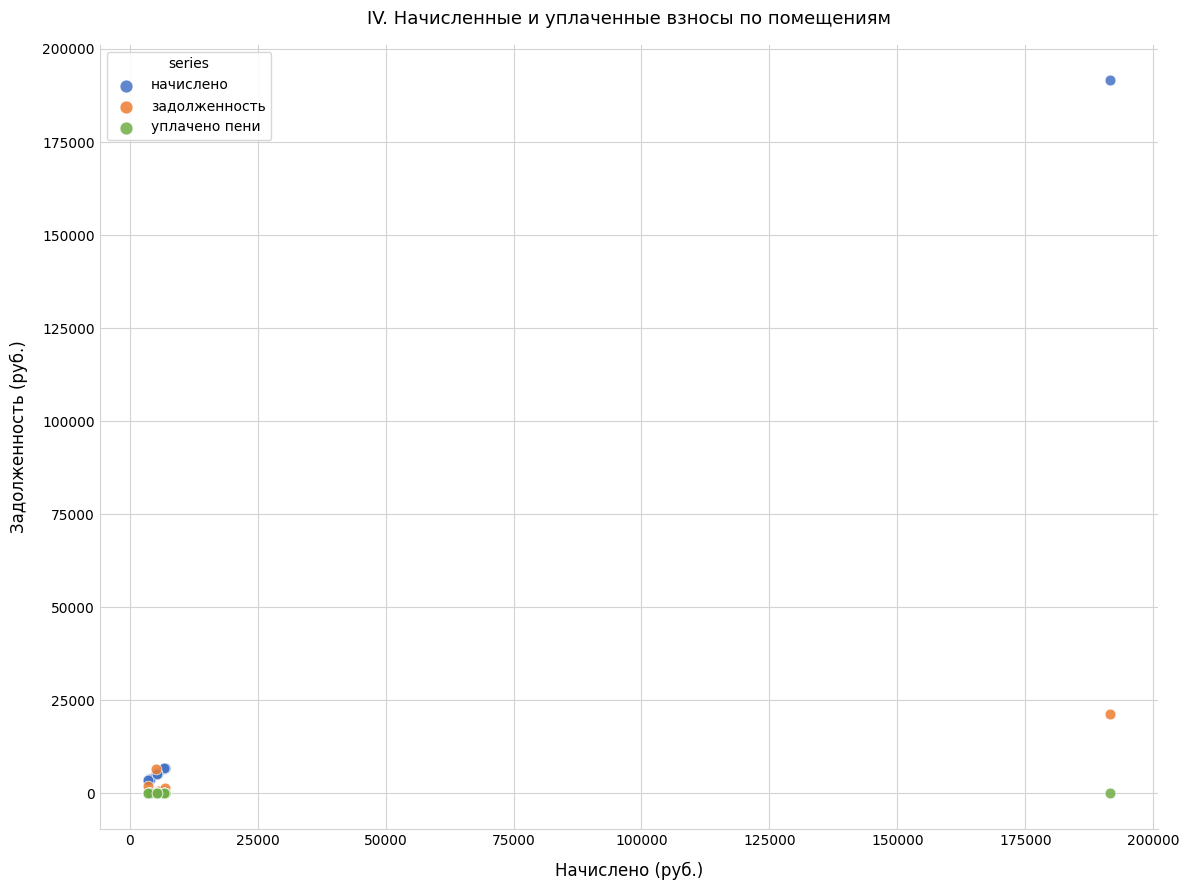

Across all series, what Y value is closest to 95764?

21281.0